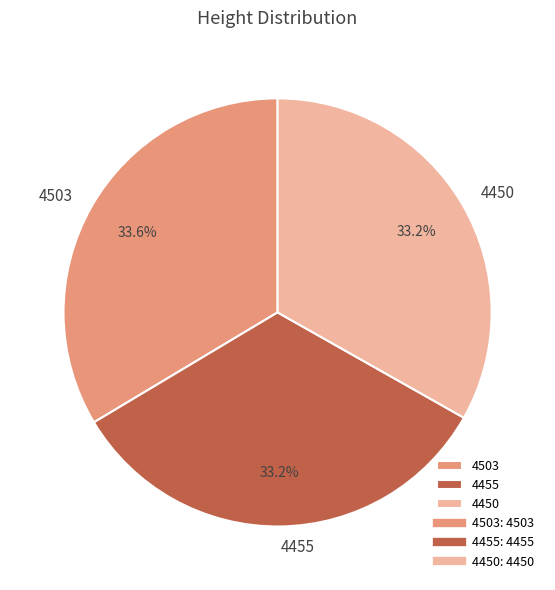

Combined, what portion of the pie is 4455 and 4503?

66.8%